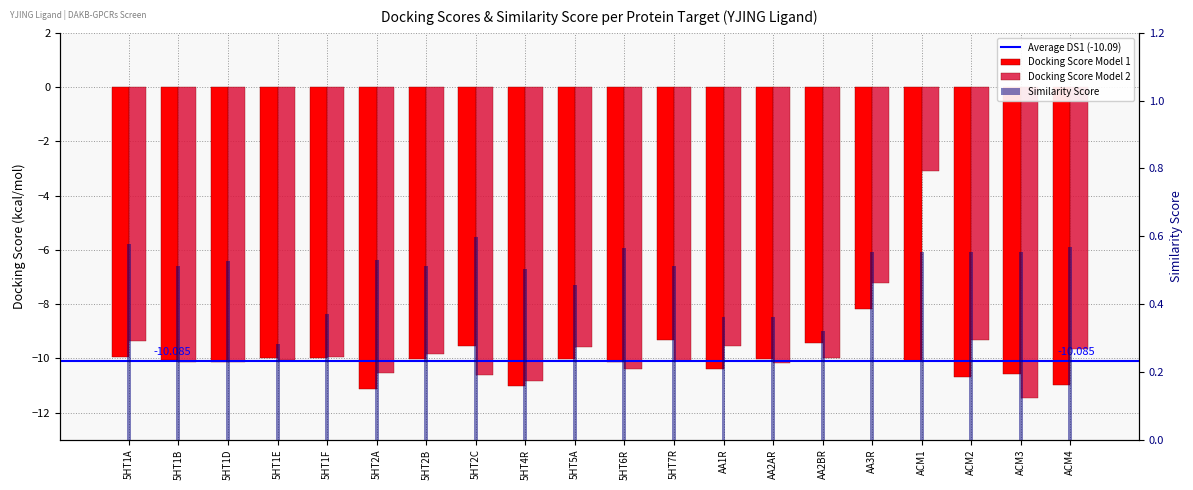

What is the sum of the Docking Score Model 2 values at AA3R and 5HT6R?

-17.6